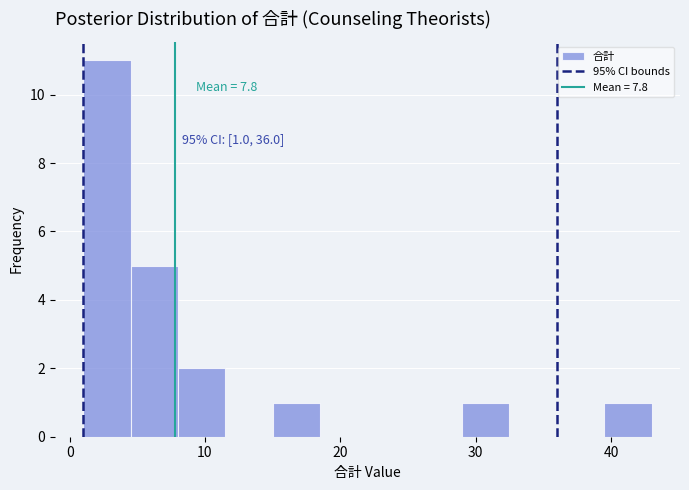

Read against the x-axis, roughly where is the centre of the tallest bar?

3